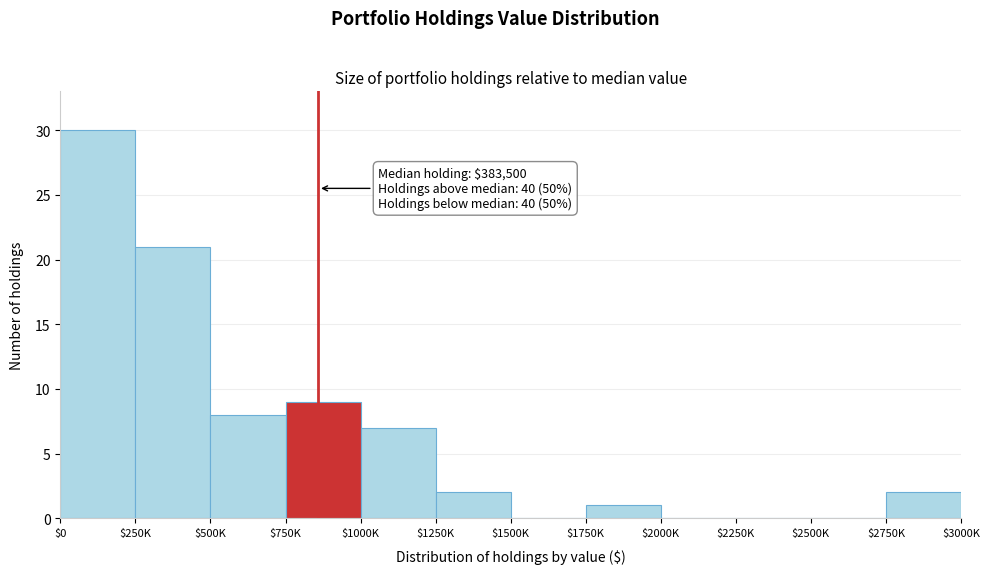

Which label corresponds to the largest value in the chart?

$0